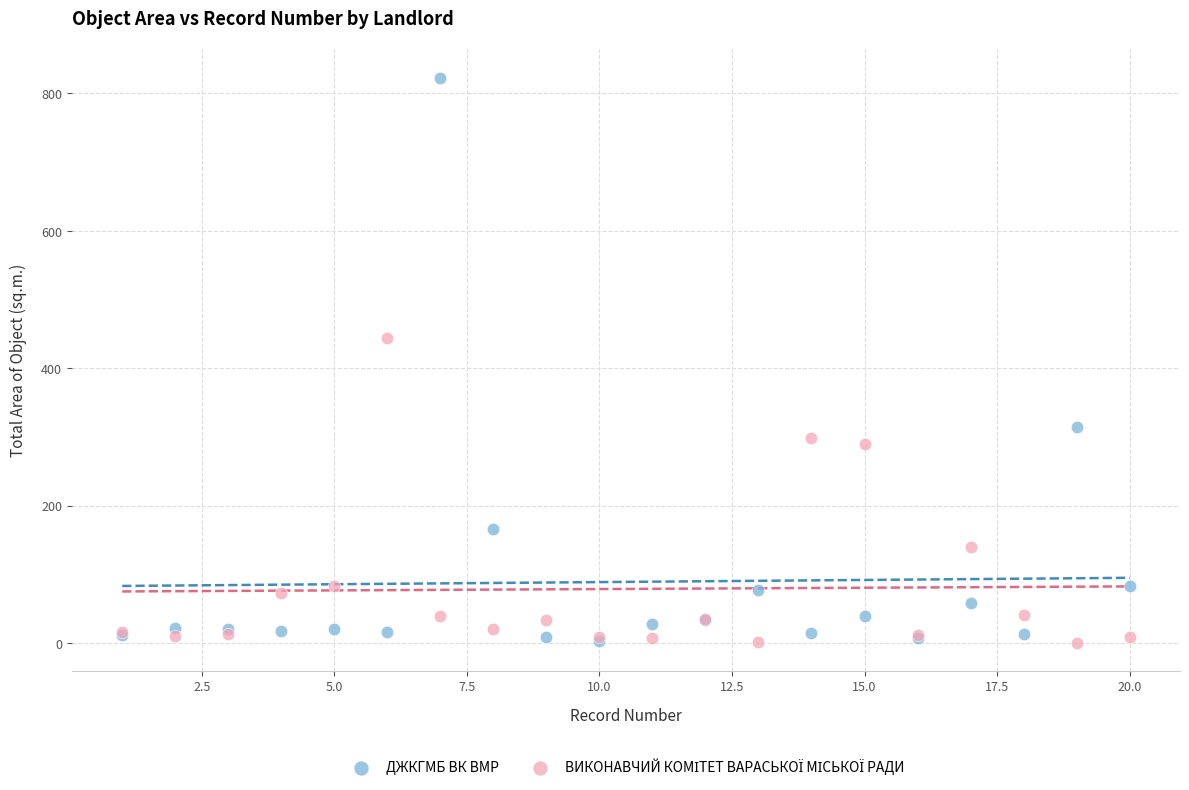

Across all series, what Y value is closest to 412?

443.9